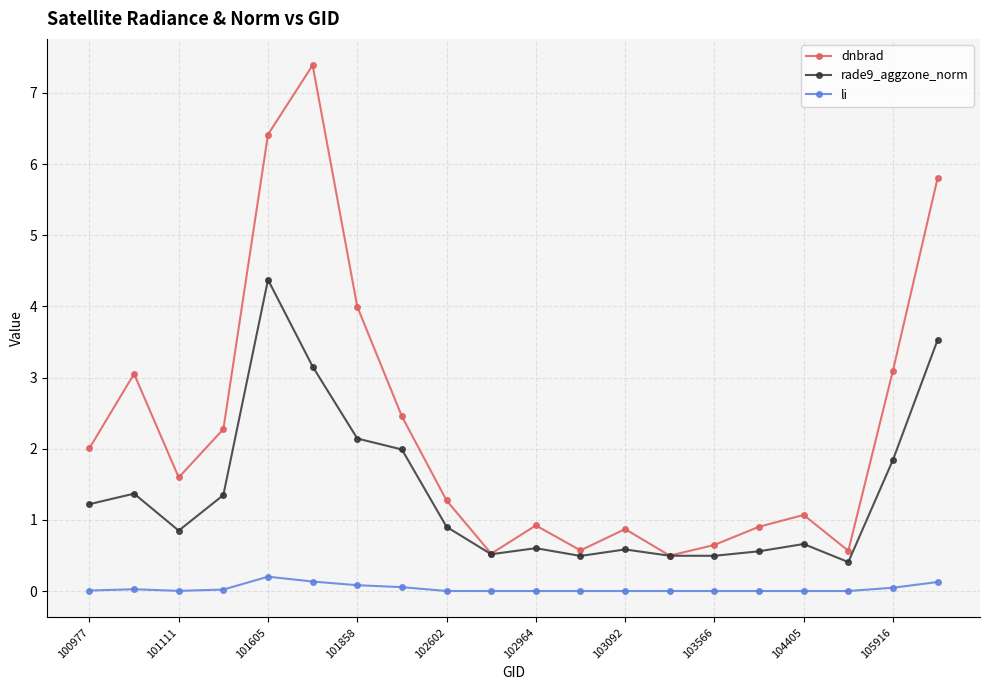

Rank the series by their average value, from lowest to highest.

li, rade9_aggzone_norm, dnbrad